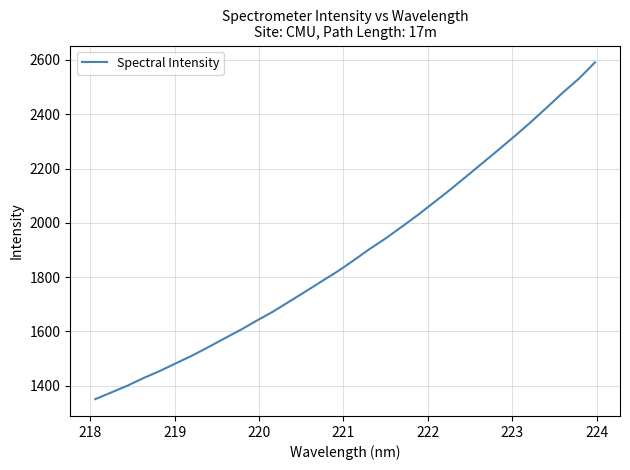

What is the greatest value displayed?

2590.8